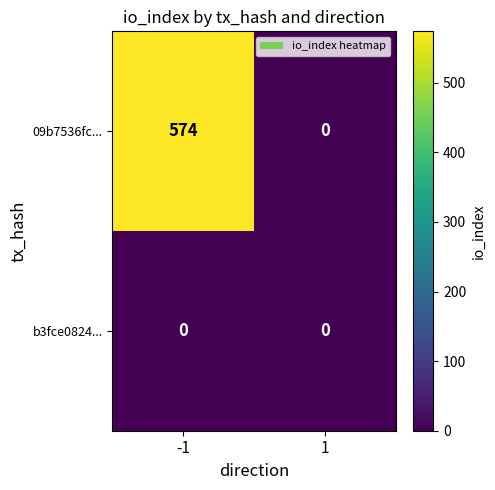

True or false: 09b7536fc... has a value of 0 at 1.

True